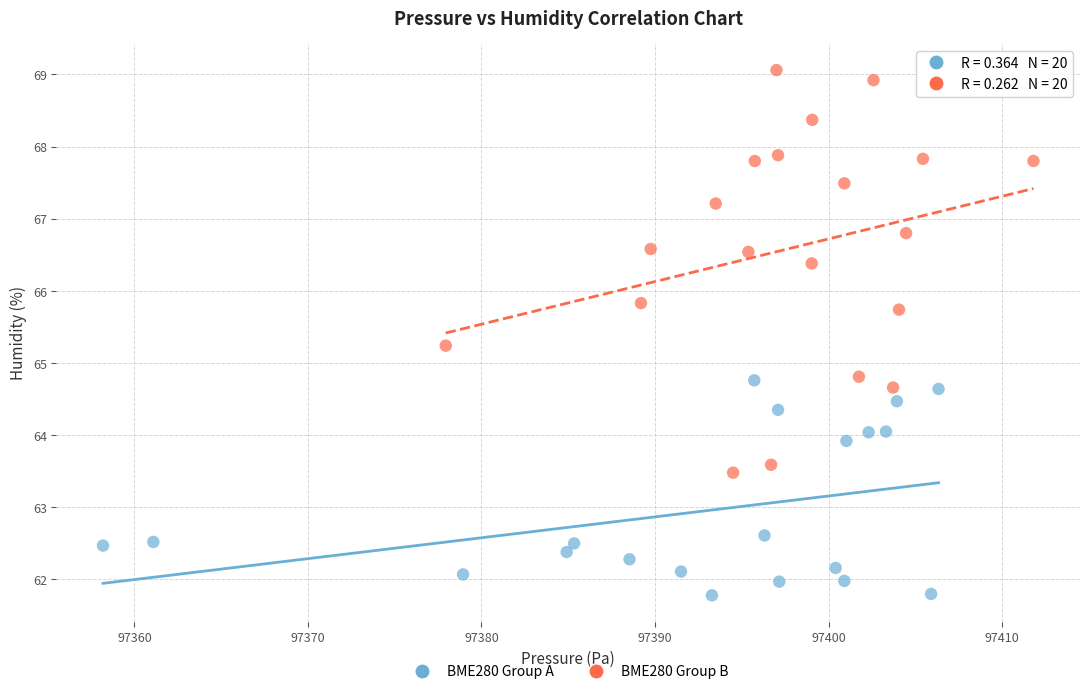

Which series contains the highest Y value?

BME280 Group B